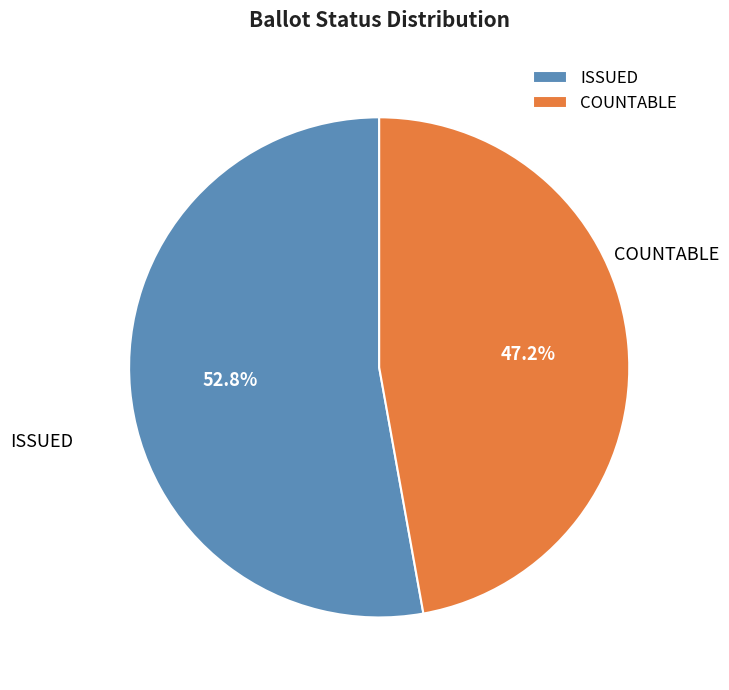

To the nearest percent, what percentage of the pie is ISSUED?

53%